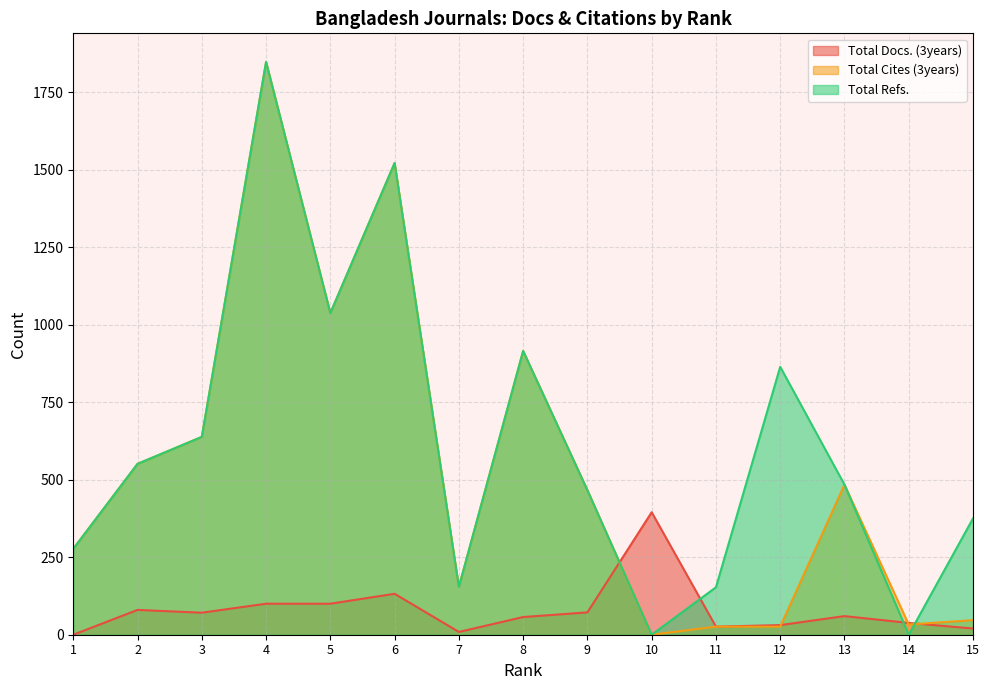

List the series in order of their overall mean, lowest first.

Total Docs. (3years), Total Cites (3years), Total Refs.